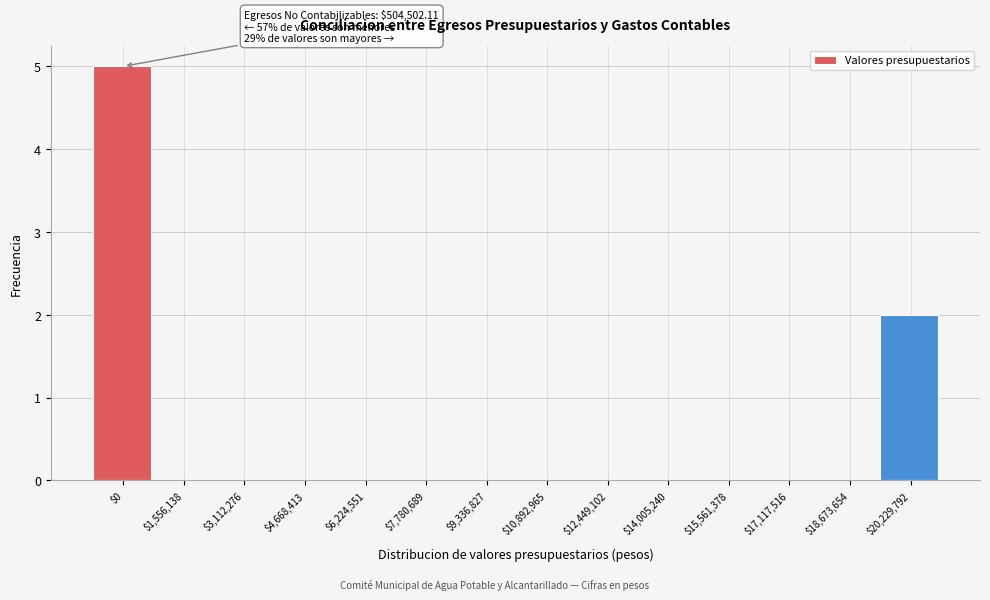

Which category has the highest value across all series?

$0